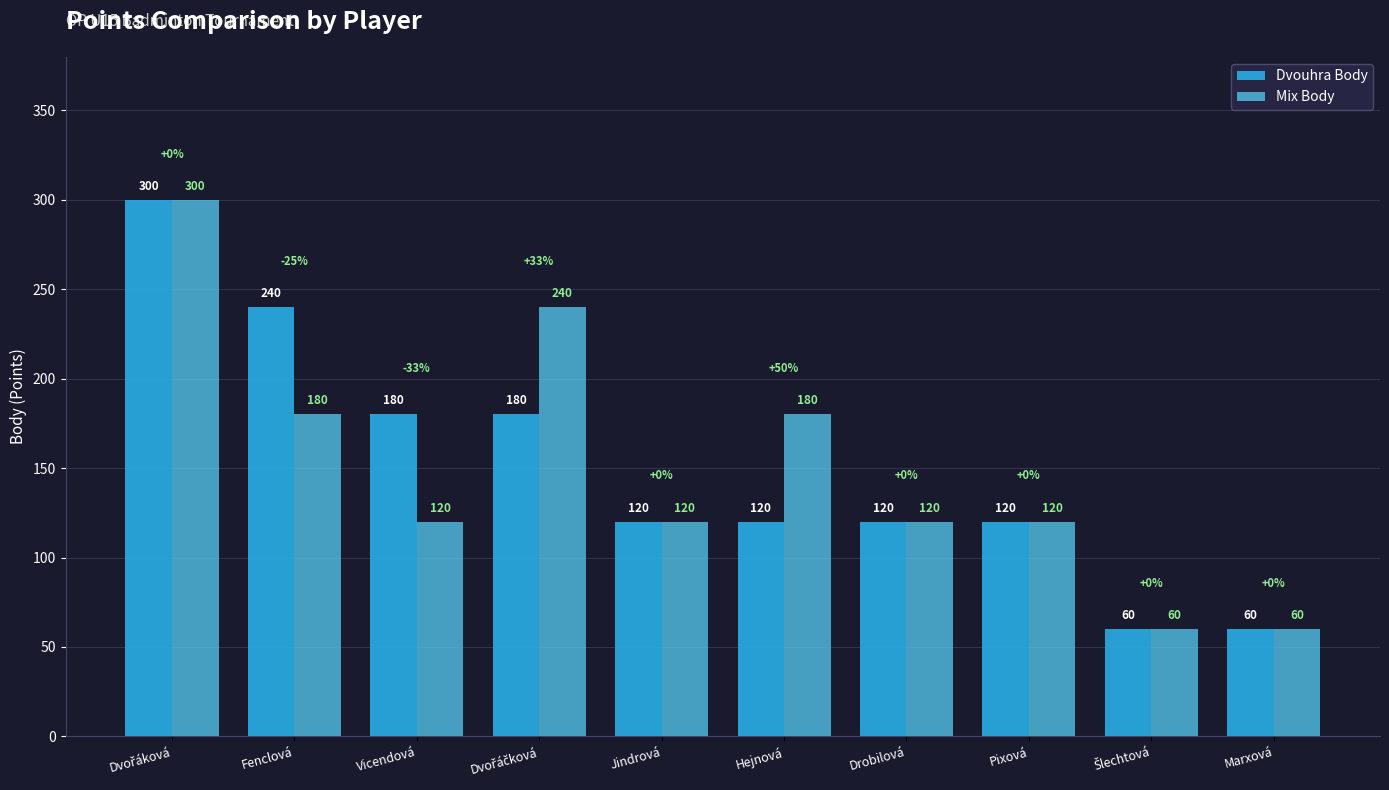

What is the highest value of the Mix Body series?

300